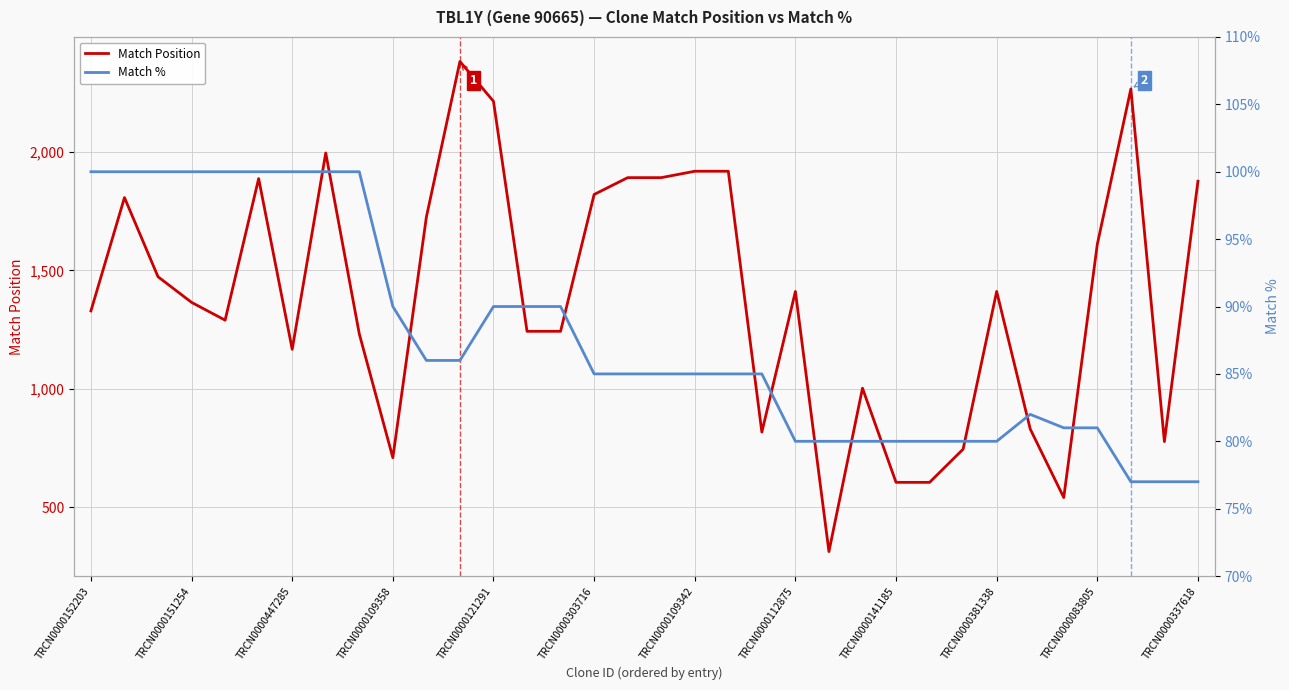

The Match Position series shows 680 at TRCN0000447285. True or false?

False